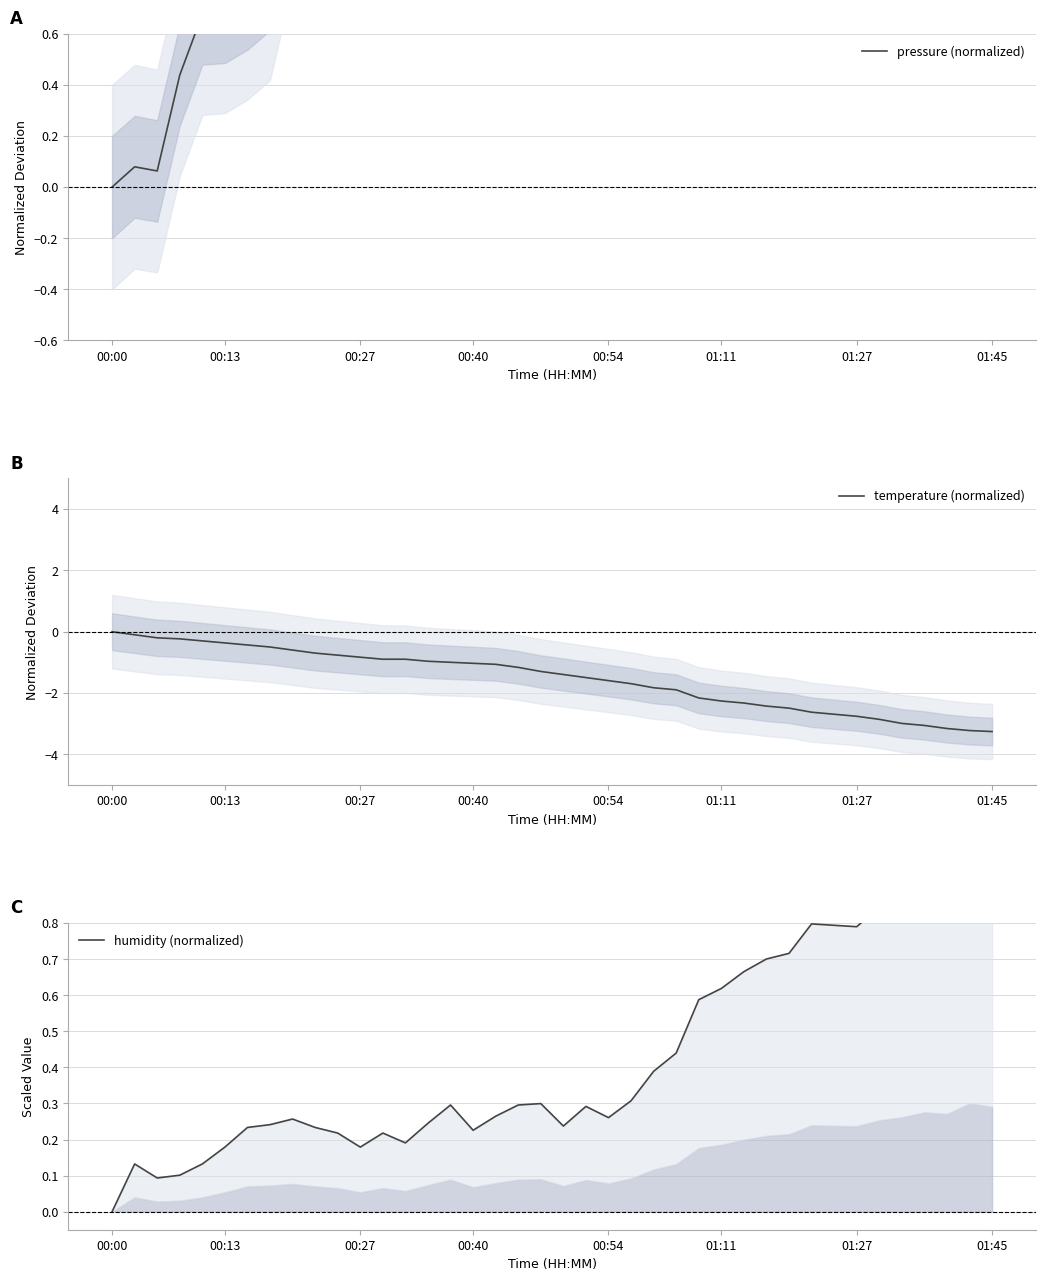

Is it true that temperature (normalized) equals -0.8 at 37?

False